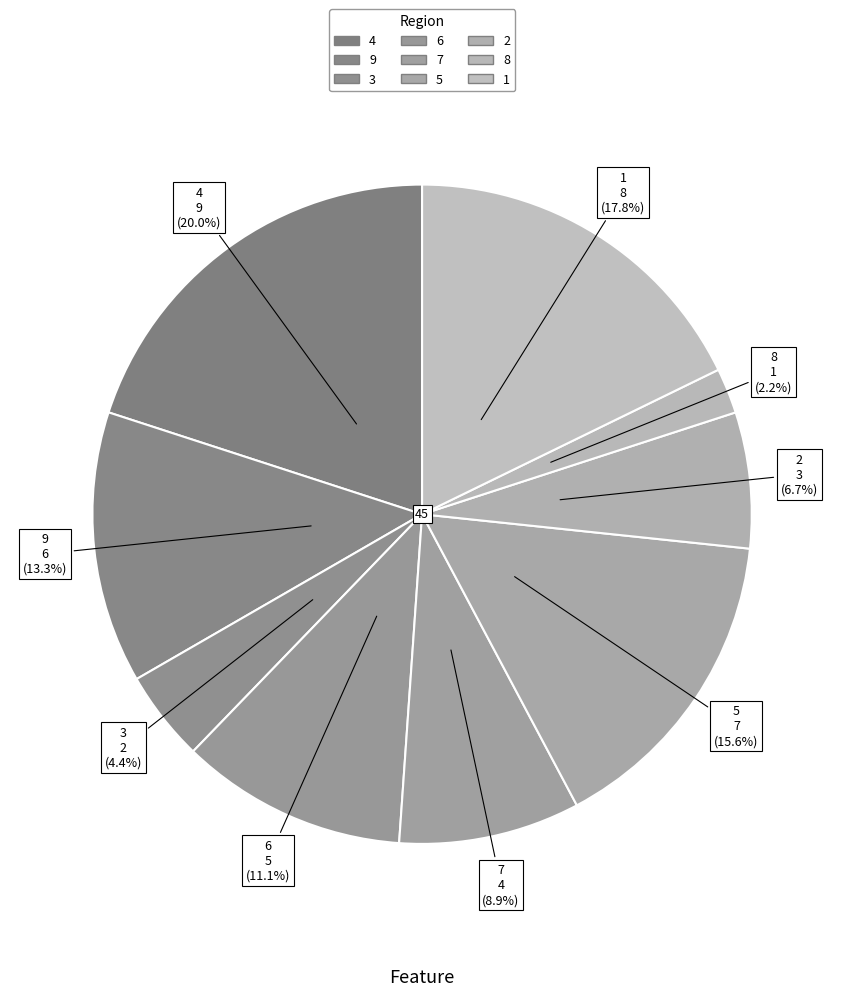

To the nearest percent, what is the combined percentage of 4 and 8?

22%